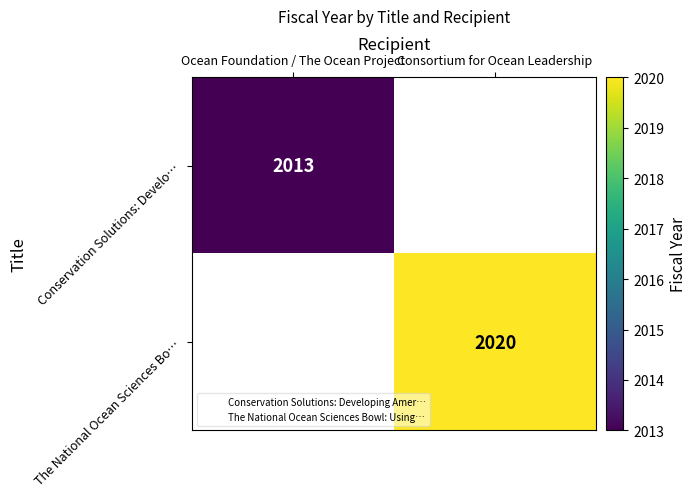

Where is Conservation Solutions: Develo… nearest to the value 2013?

Ocean Foundation / The Ocean Project